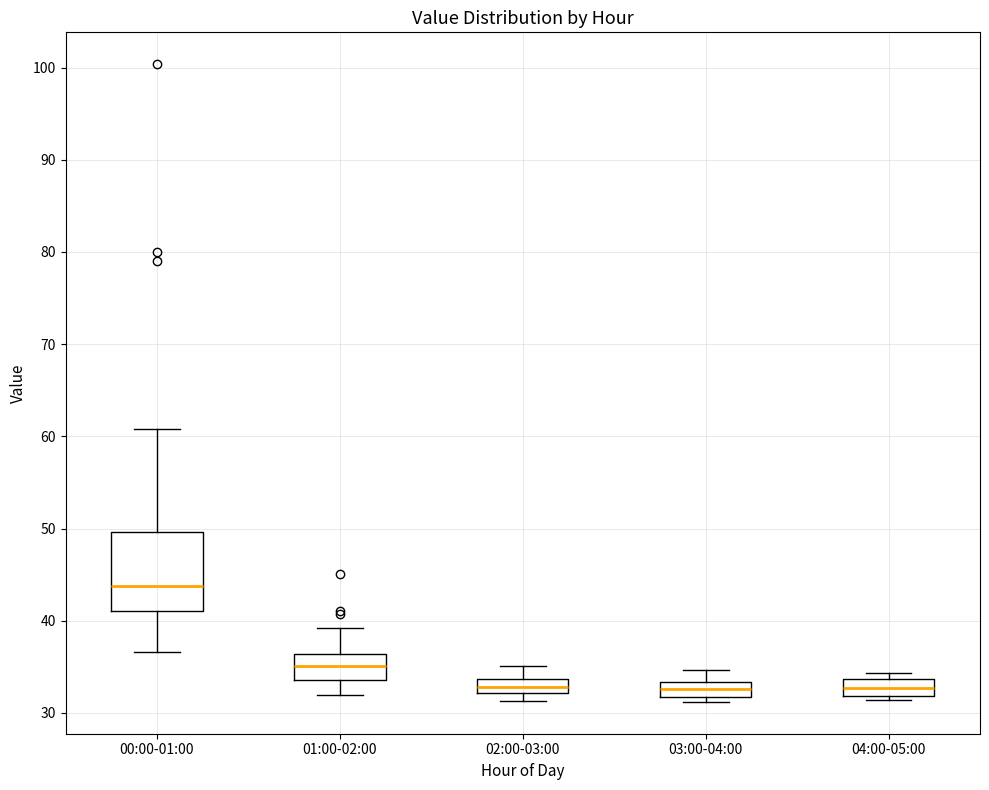

Where does the upper whisker of the box for 01:00-02:00 end on the y-axis? The values are not printed on the chart, so give them approximately, as read against the axis.

39